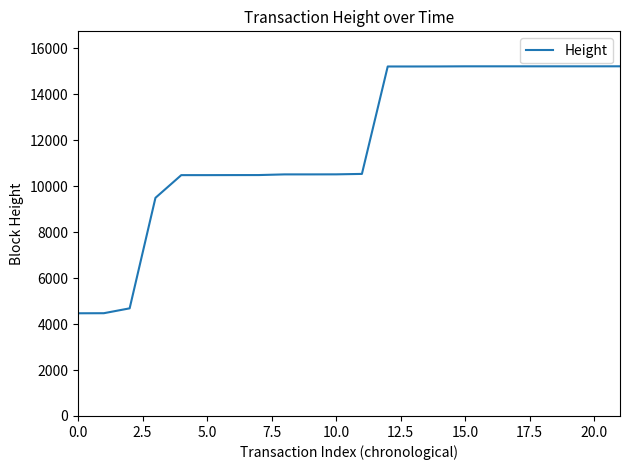

Does the chart have visible grid lines?

No